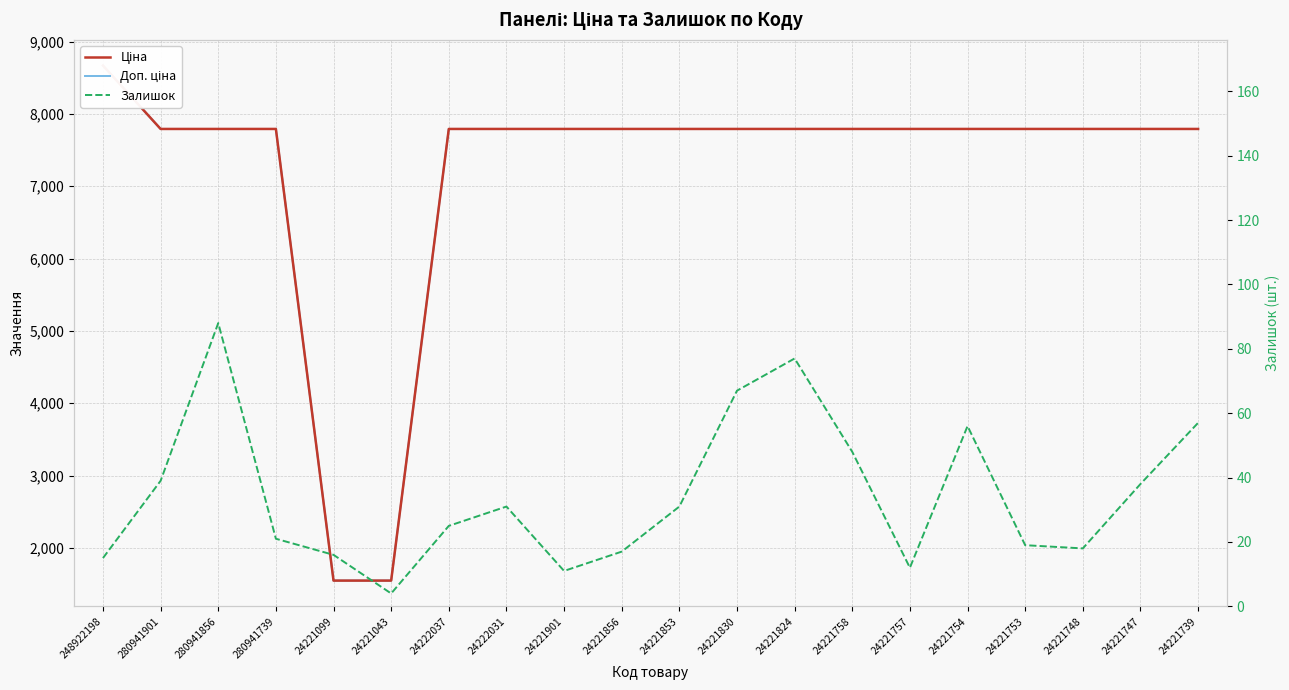

At how many categories does at least one series exceed 6799?

18